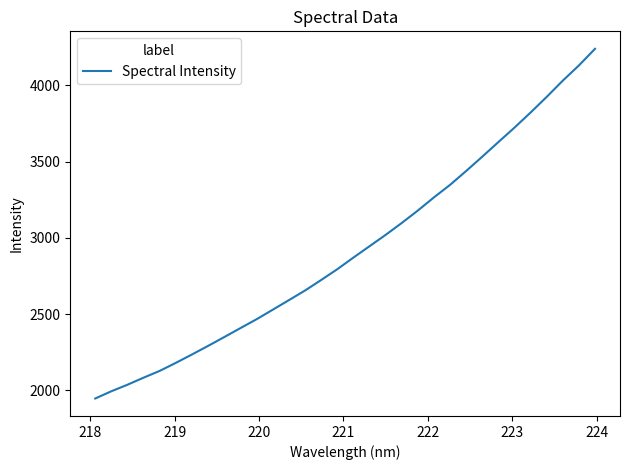

What is the sum of all values?

93607.1